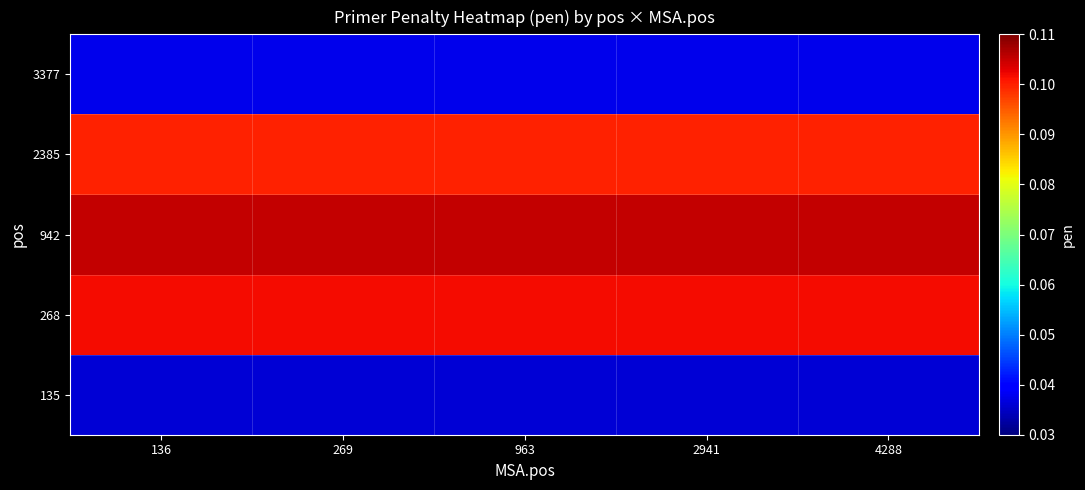

What is the total value across all series at 136?

0.4